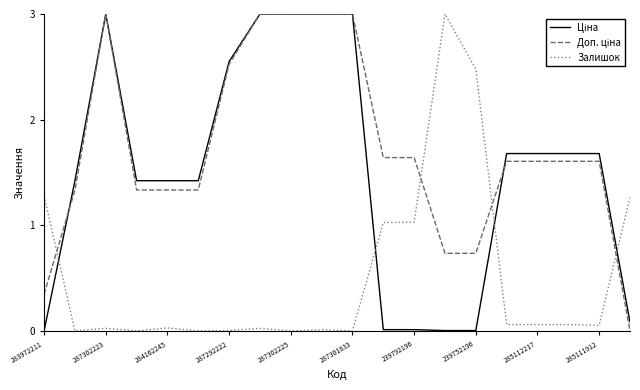

What is the maximum value shown in the chart?

3.0